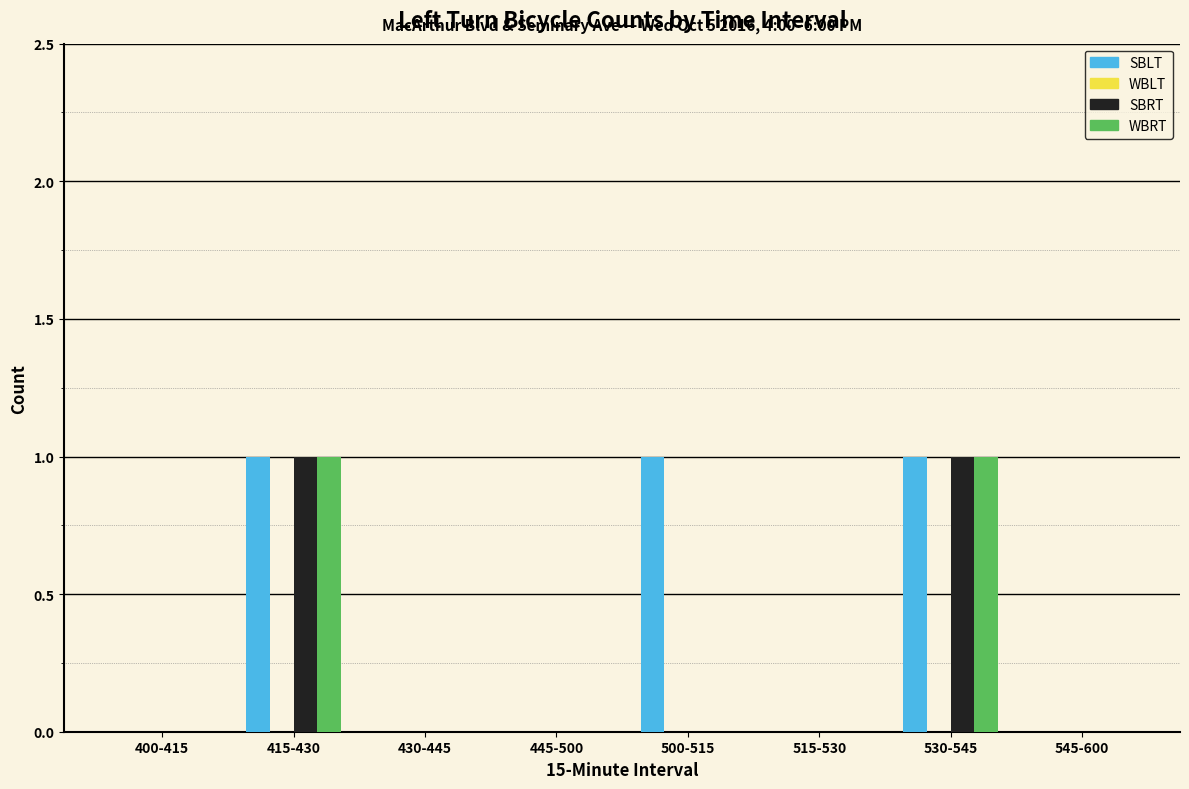

Reading left to right, transcribe all the data shown in this chart.

SBLT: 400-415=0	415-430=1	430-445=0	445-500=0	500-515=1	515-530=0	530-545=1	545-600=0
SBRT: 400-415=0	415-430=1	430-445=0	445-500=0	500-515=0	515-530=0	530-545=1	545-600=0
WBRT: 400-415=0	415-430=1	430-445=0	445-500=0	500-515=0	515-530=0	530-545=1	545-600=0